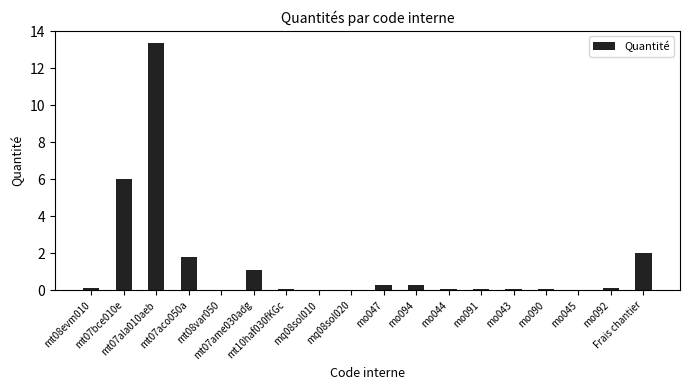

What is the maximum value shown in the chart?

13.4